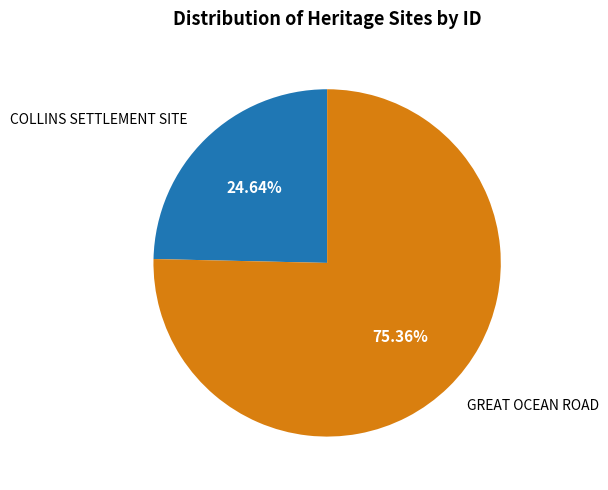

To the nearest percent, what percentage of the pie is GREAT OCEAN ROAD?

75%